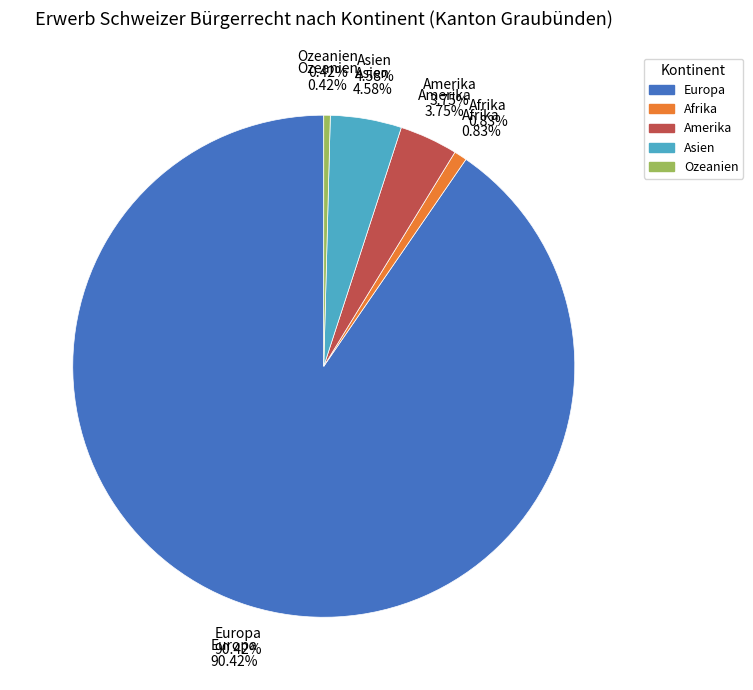

To the nearest percent, what is the difference between the largest and smallest slice percentages?

90%